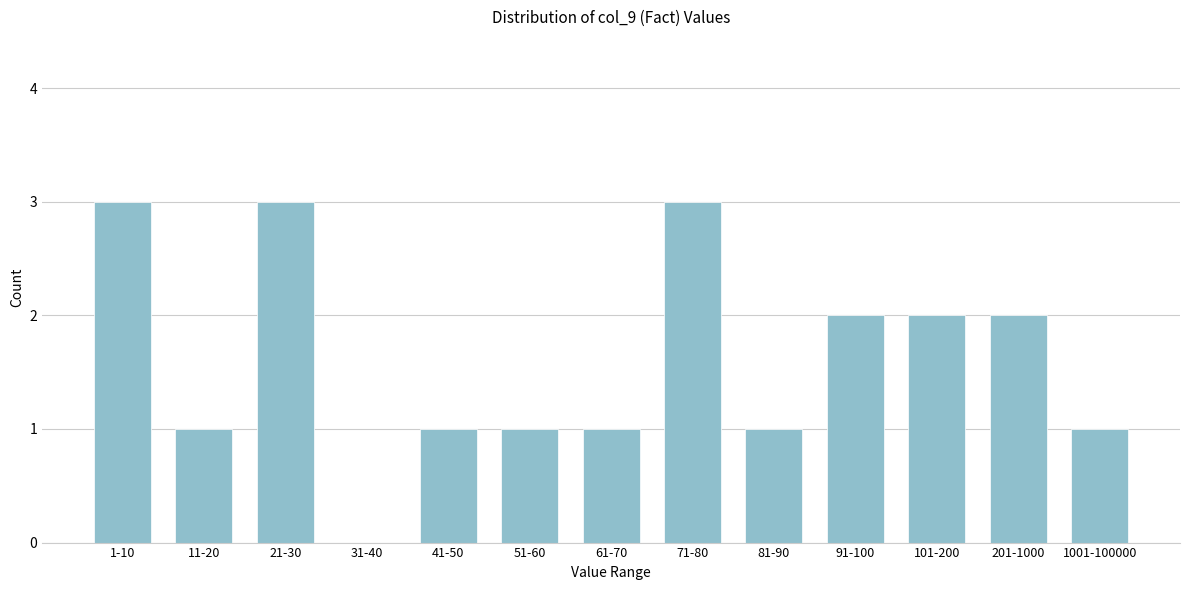

Reading right to left, list all the values displayed in this chart.

1001-100000=1	201-1000=2	101-200=2	91-100=2	81-90=1	71-80=3	61-70=1	51-60=1	41-50=1	31-40=0	21-30=3	11-20=1	1-10=3